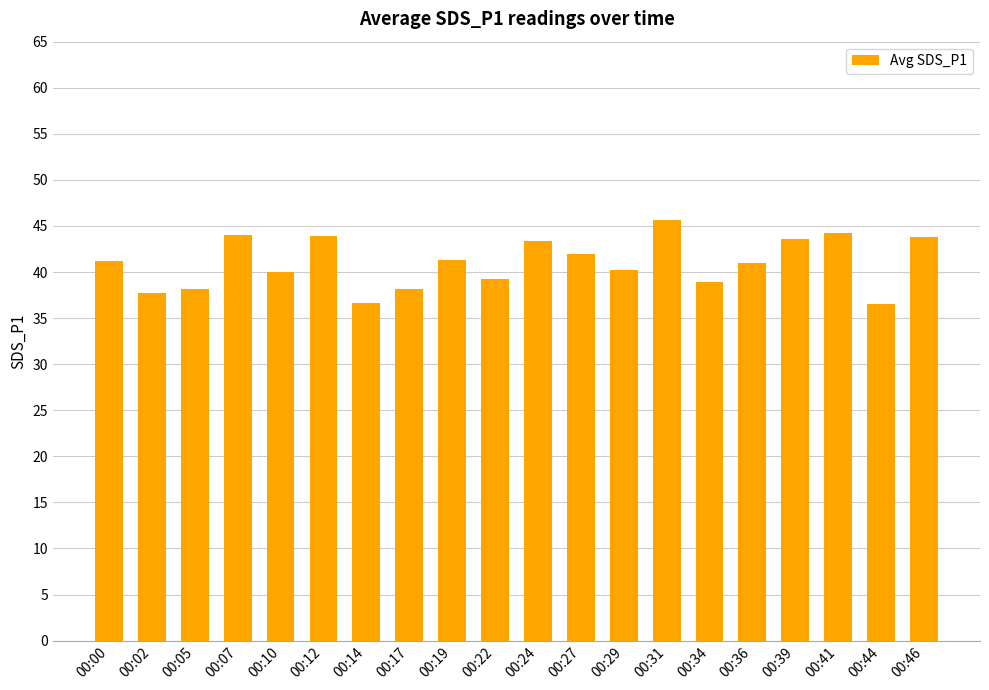

Are the bars grouped side by side (vs. stacked)?

No